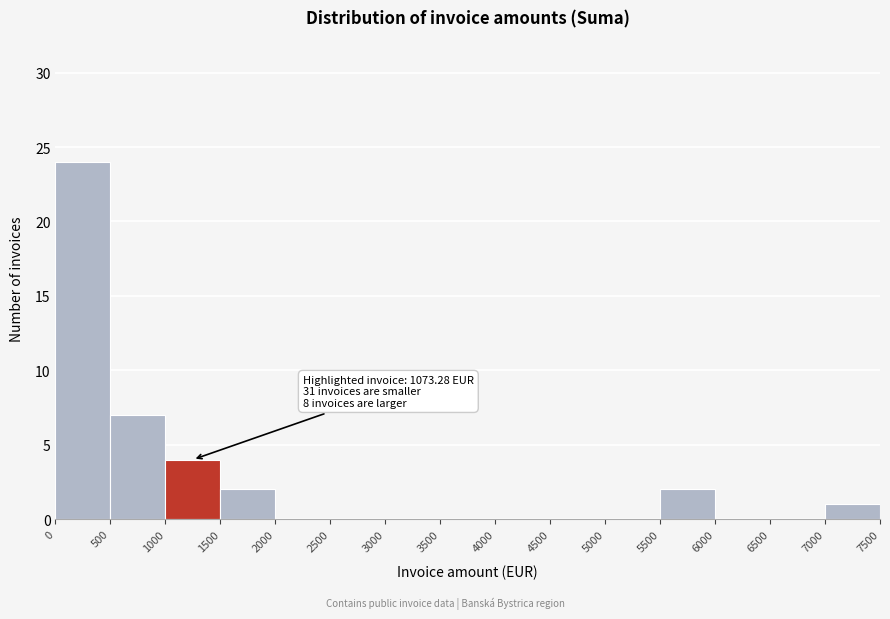

Over which range of the x-axis is the bar tallest?

0 to 500